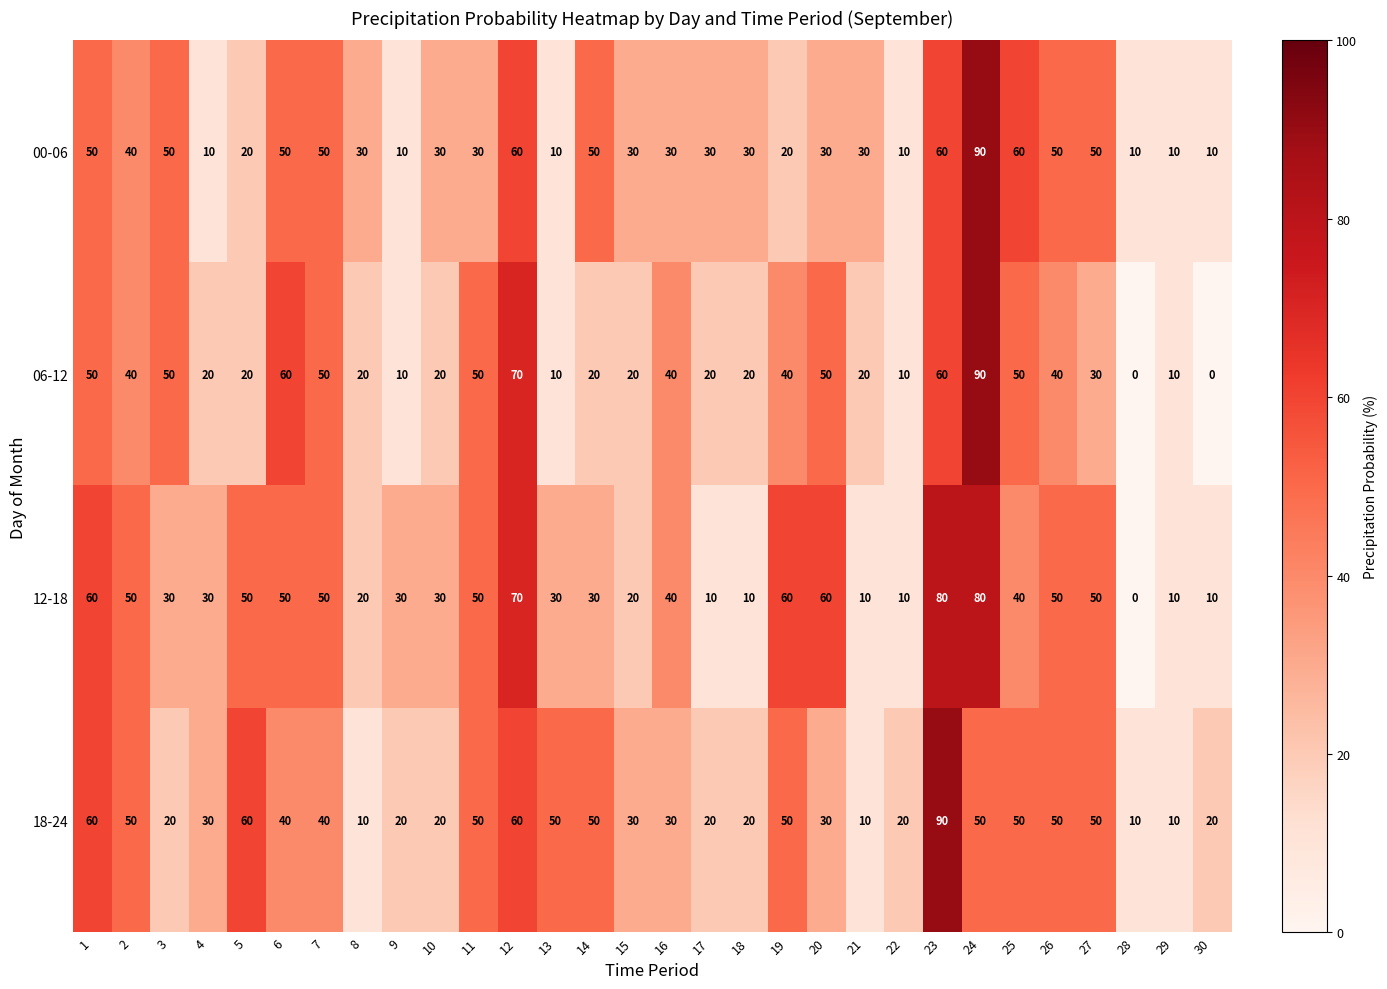

What is the difference between the highest and lowest values at 8?

20